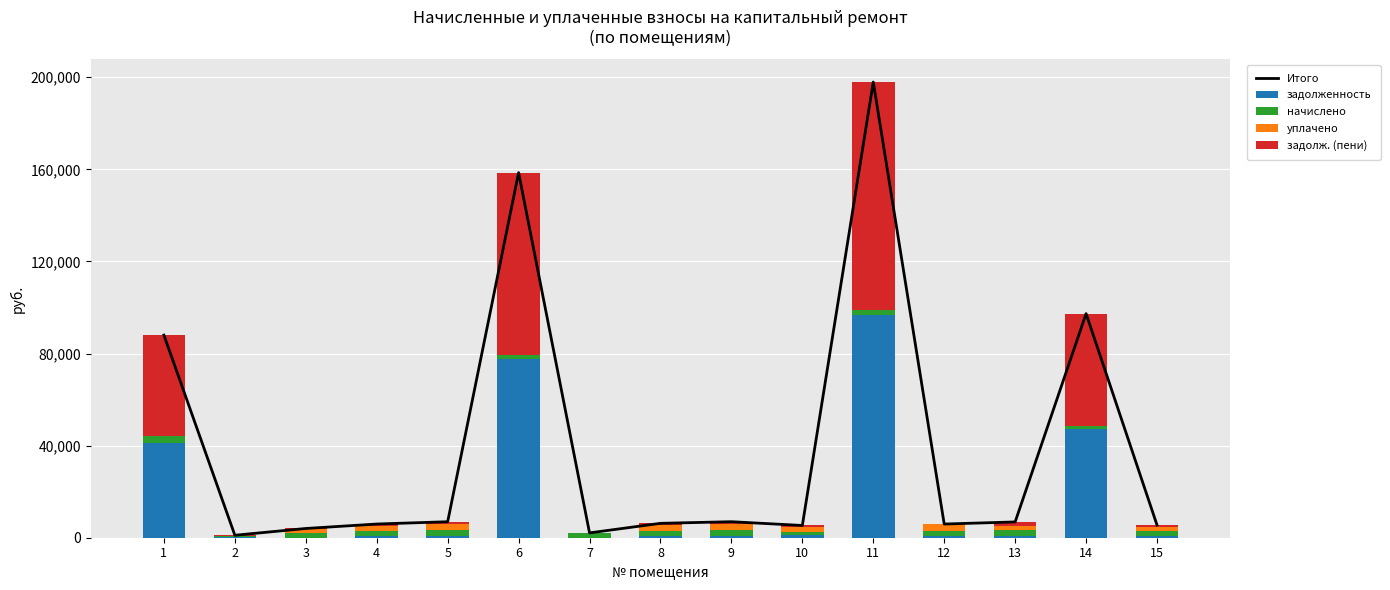

Which series has the widest spread of values?

Итого